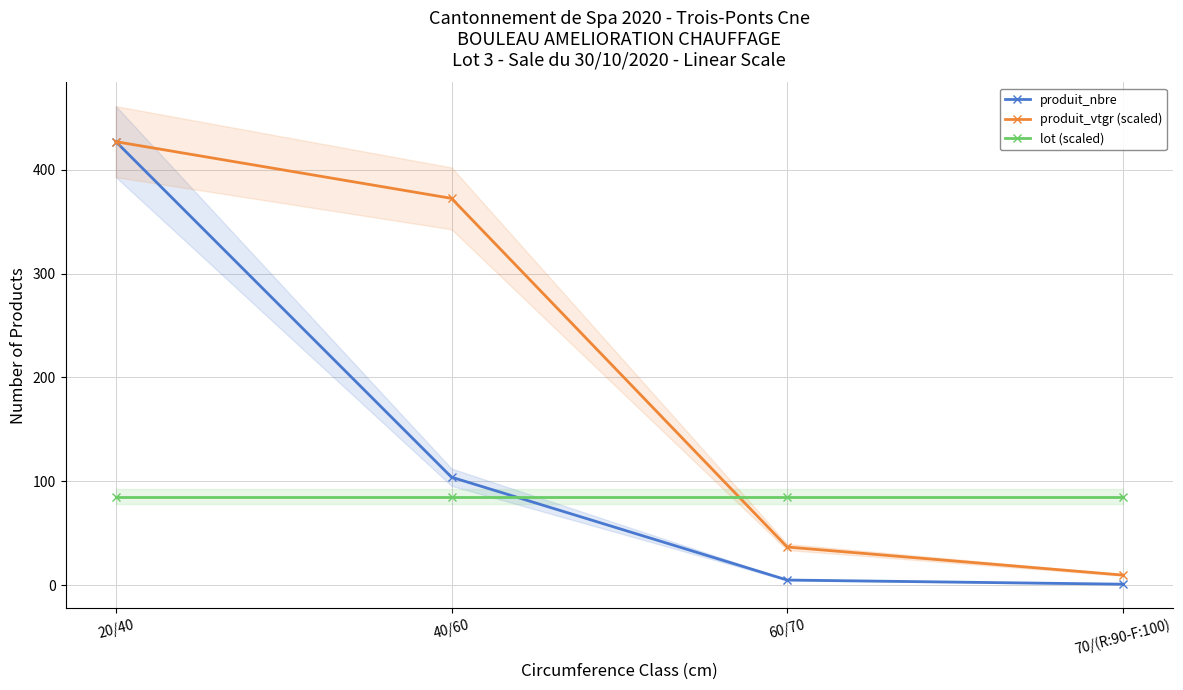

Reading left to right, list all the values displayed in this chart.

produit_nbre: 427.0	104.0	5.0	1.0
produit_vtgr (scaled): 427.0	372.4	36.8	9.8
lot (scaled): 85.4	85.4	85.4	85.4